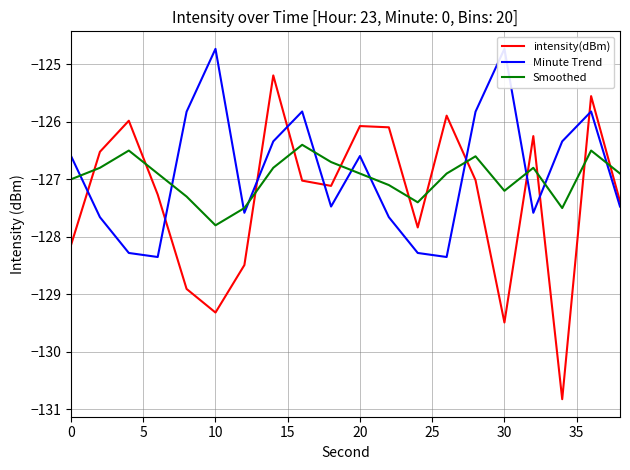

What is the total value across all series at 0?

-381.7